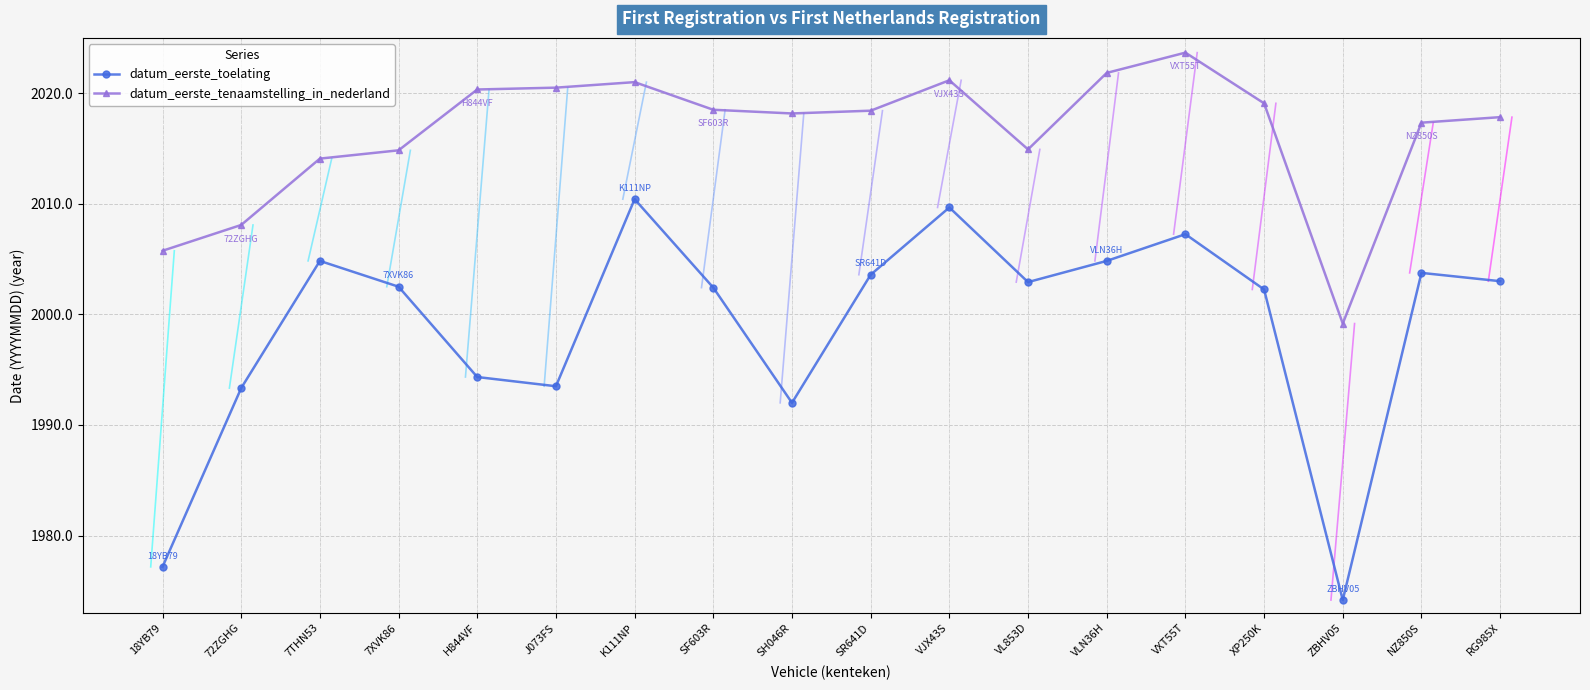

Which series has the largest total across all categories?

datum_eerste_tenaamstelling_in_nederland